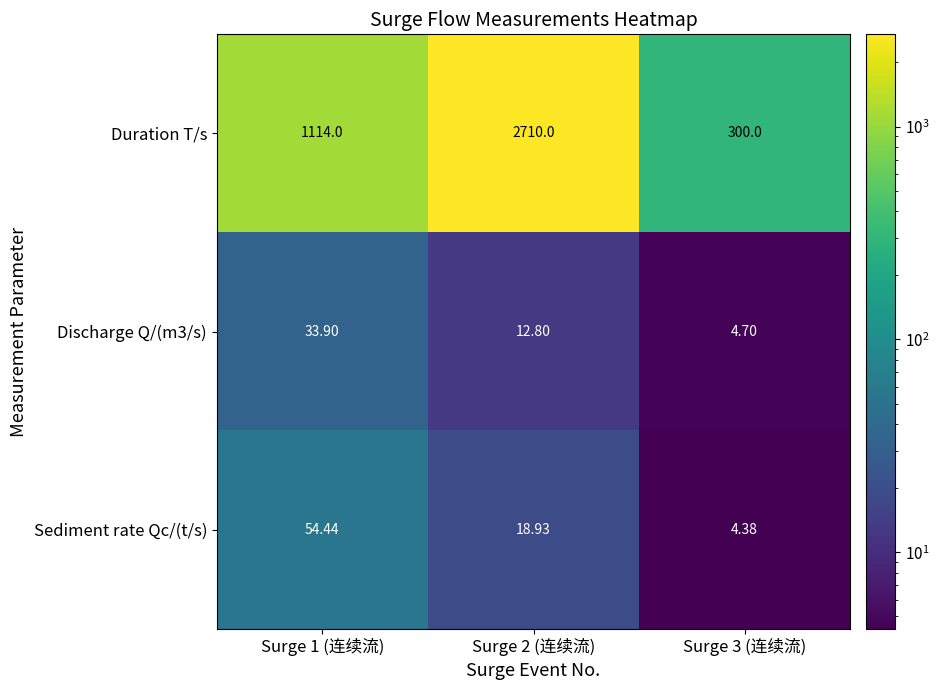

Which series has the widest spread of values?

Duration T/s